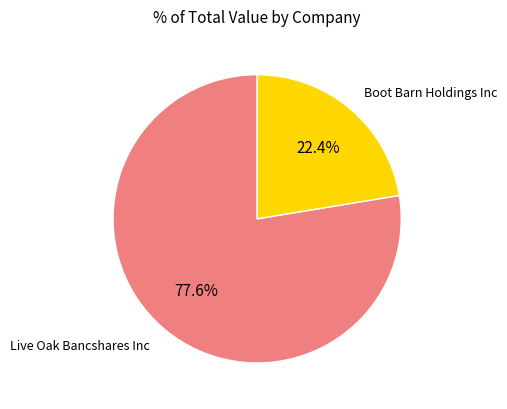

Is there any slice that represents more than half of the pie?

Yes